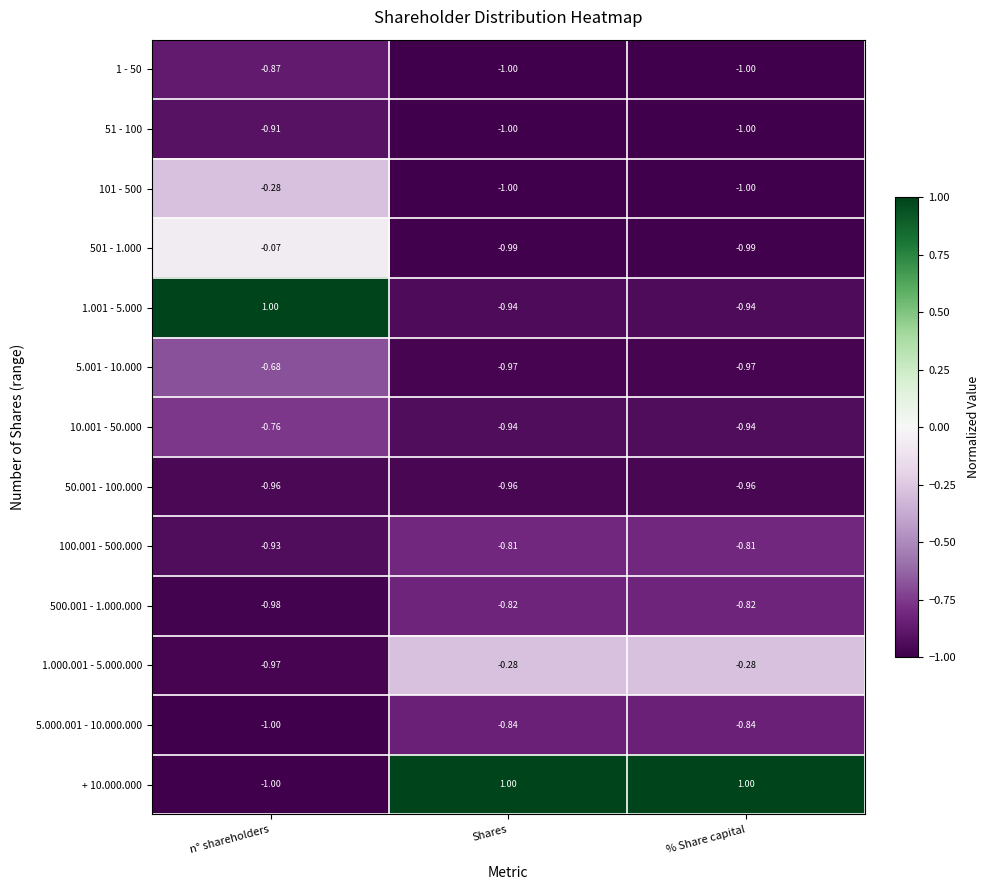

Is the value of 1.000.001 - 5.000.000 at % Share capital greater than the value of 5.001 - 10.000 at % Share capital?

Yes